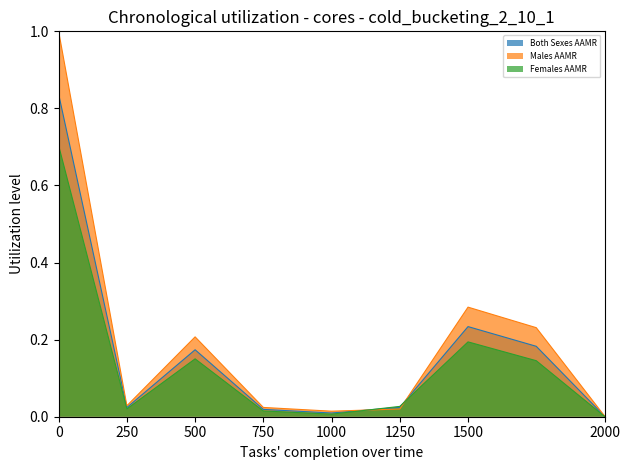

List the series in order of their peak value, highest first.

Males AAMR, Both Sexes AAMR, Females AAMR